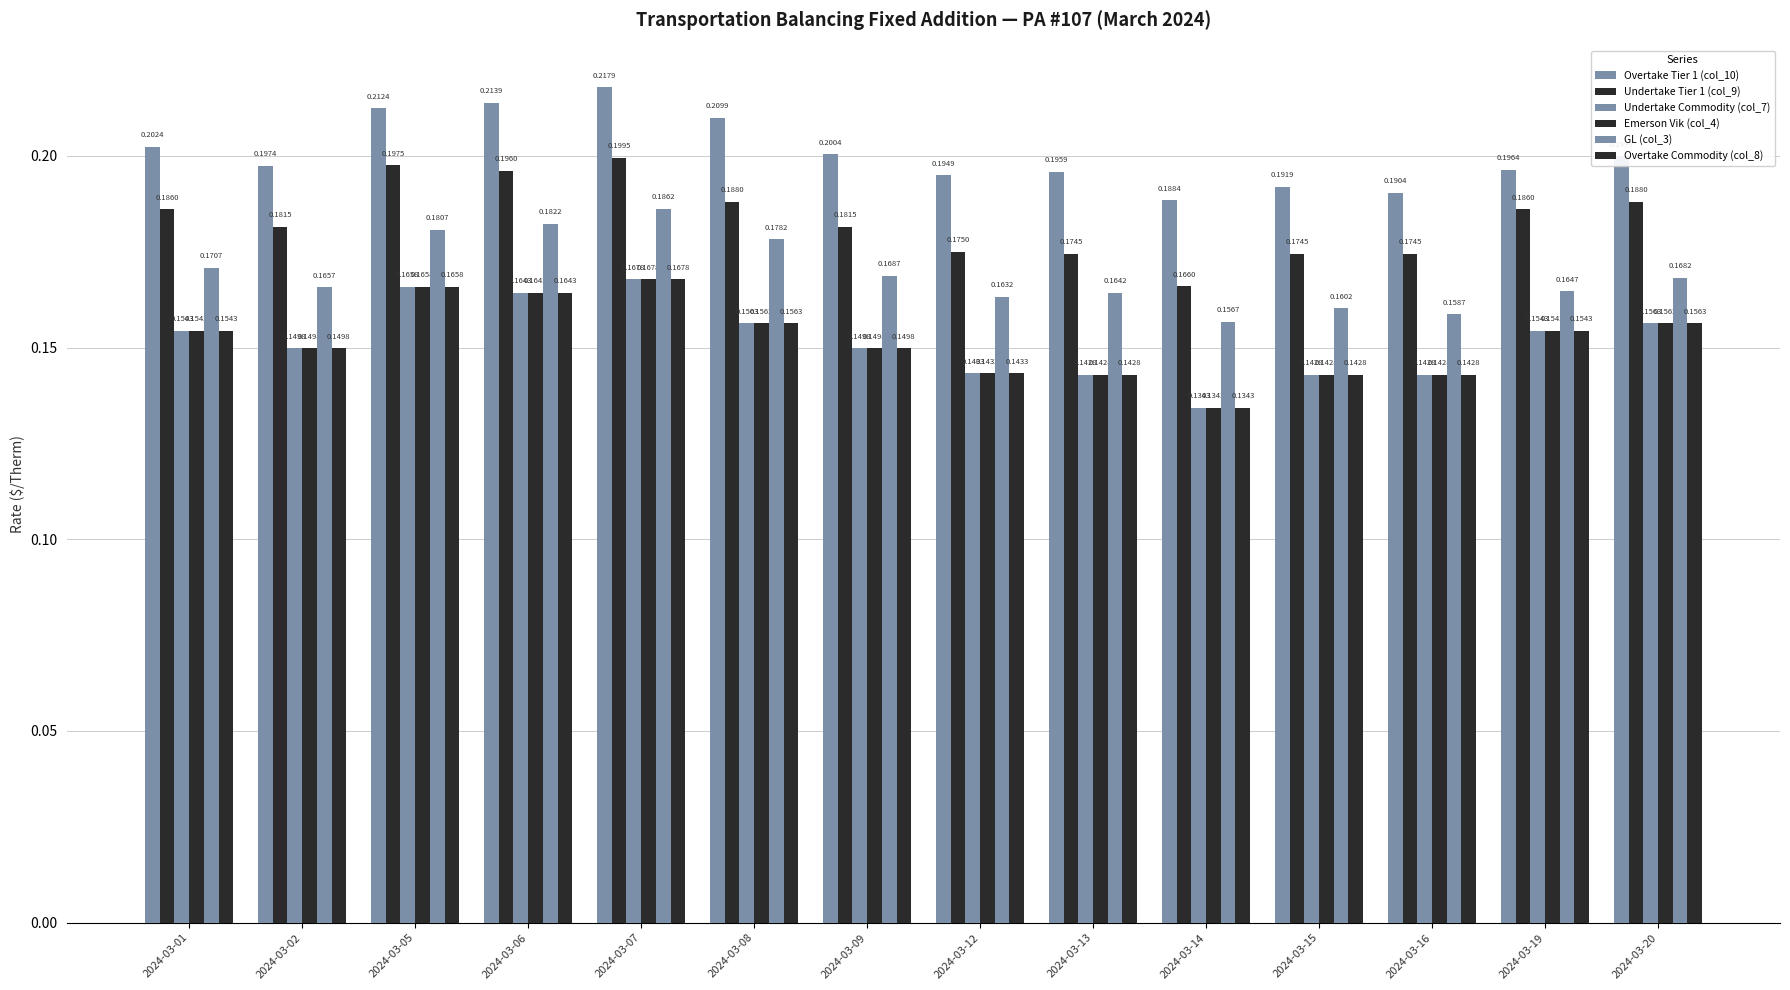

How many categories are shown in the chart?

14